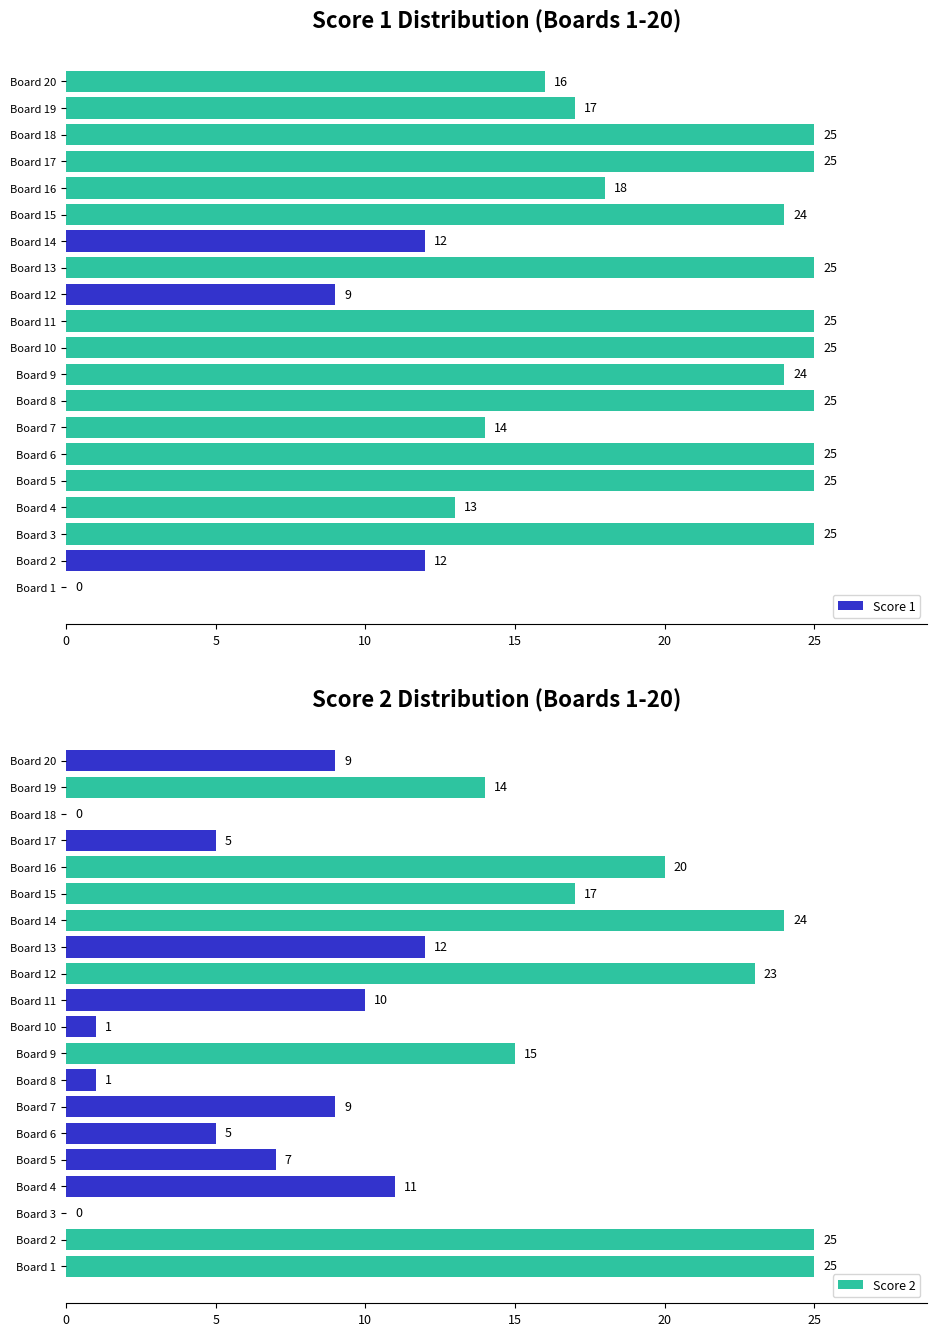

At how many categories does at least one series exceed 21?

15